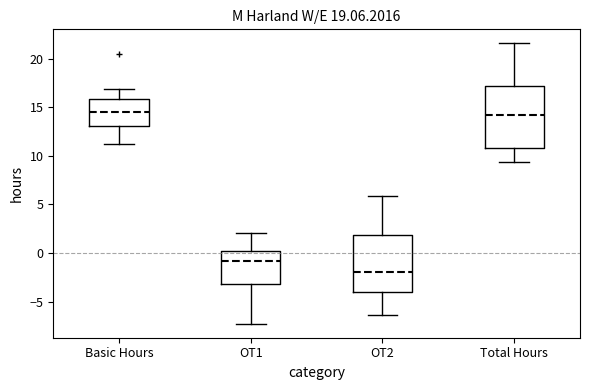

Which box has the lowest median line?

OT2